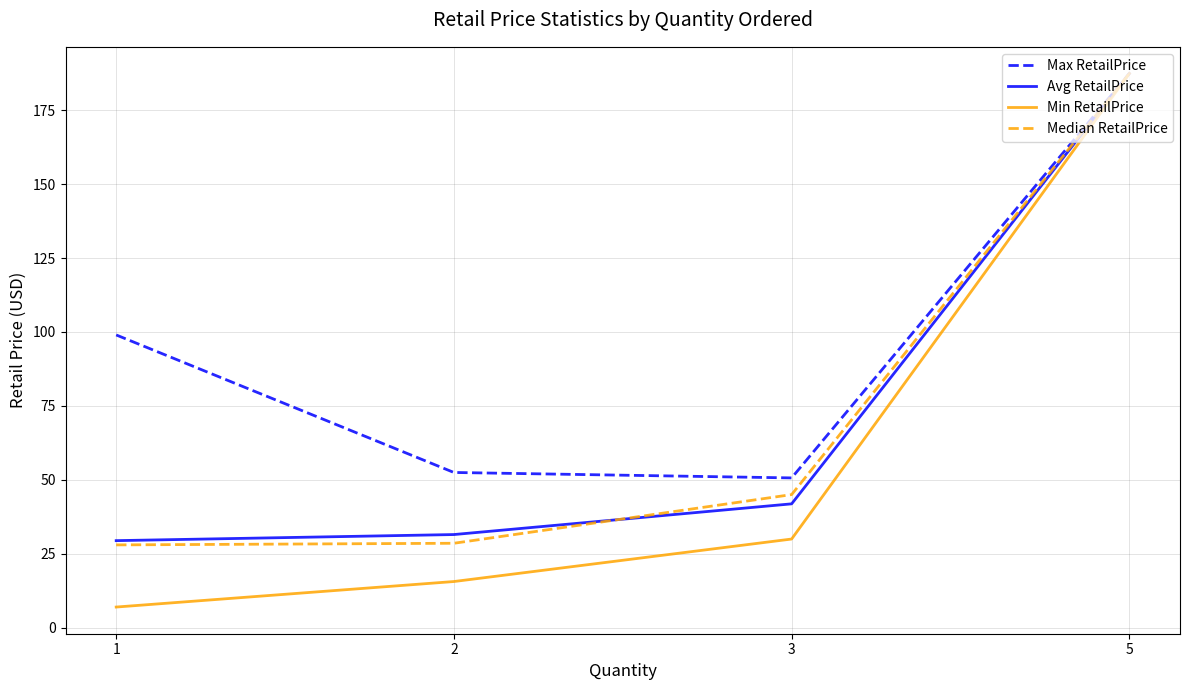

At which category is the sum across all series the highest?

5